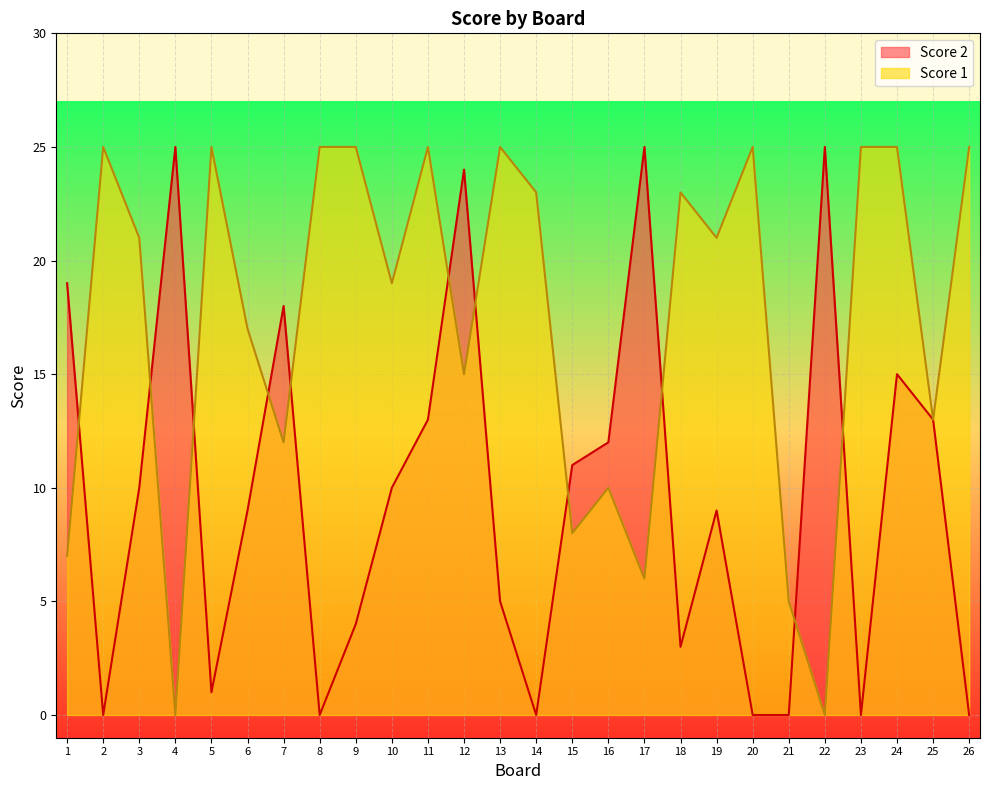

What is the average value of the Score 2 series?

10